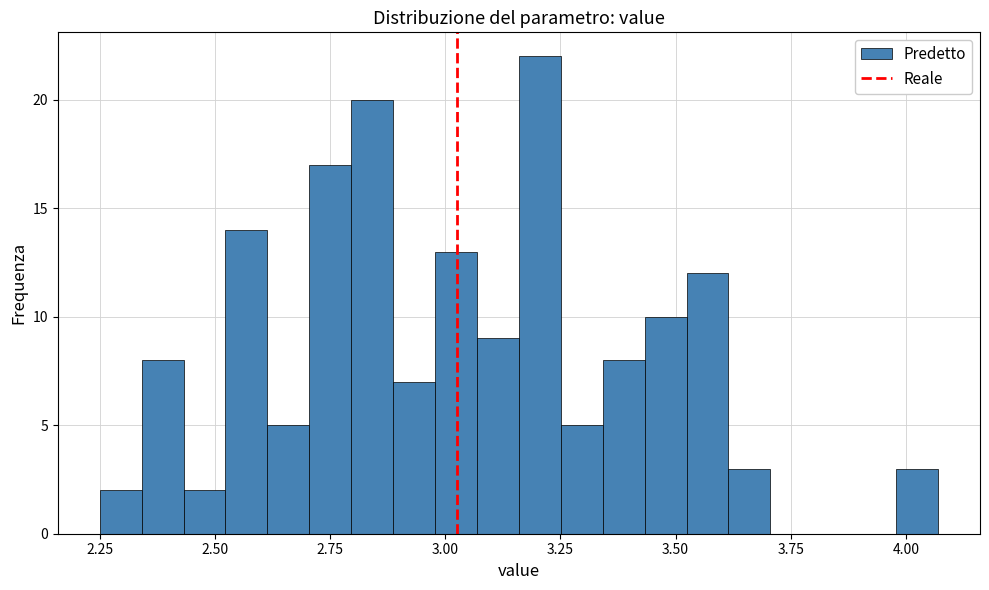

Read against the x-axis, roughly where is the centre of the tallest bar?

3.20